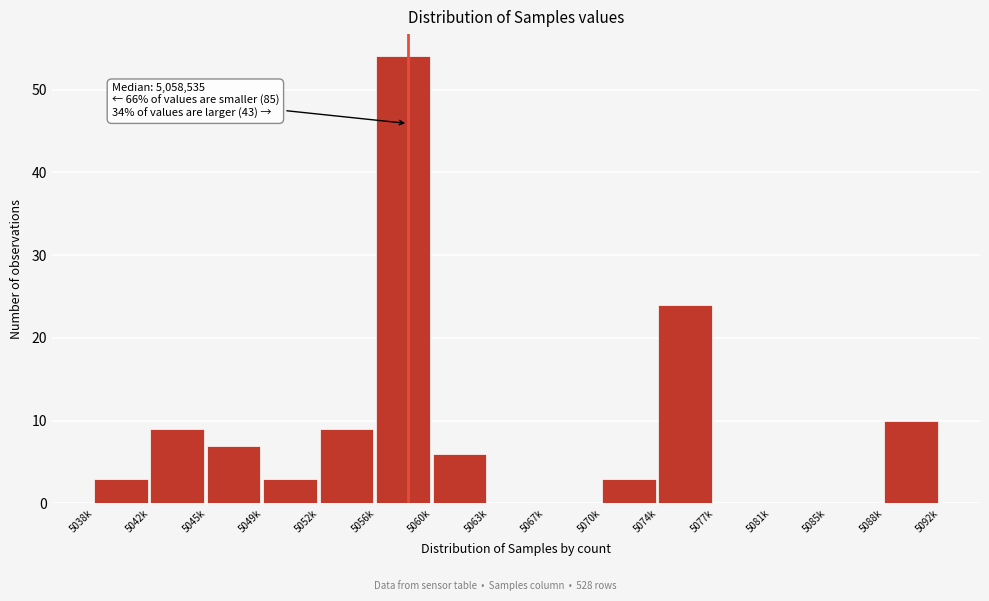

Reading right to left, what are all the values shown in this chart?

5088k=10	5085k=0	5081k=0	5077k=0	5074k=24	5070k=3	5067k=0	5063k=0	5060k=6	5056k=54	5052k=9	5049k=3	5045k=7	5042k=9	5038k=3